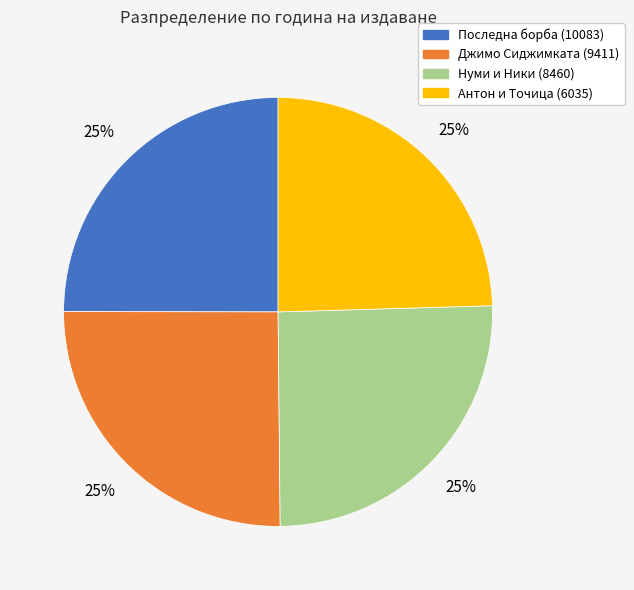

To the nearest percent, what is the average slice percentage?

25%